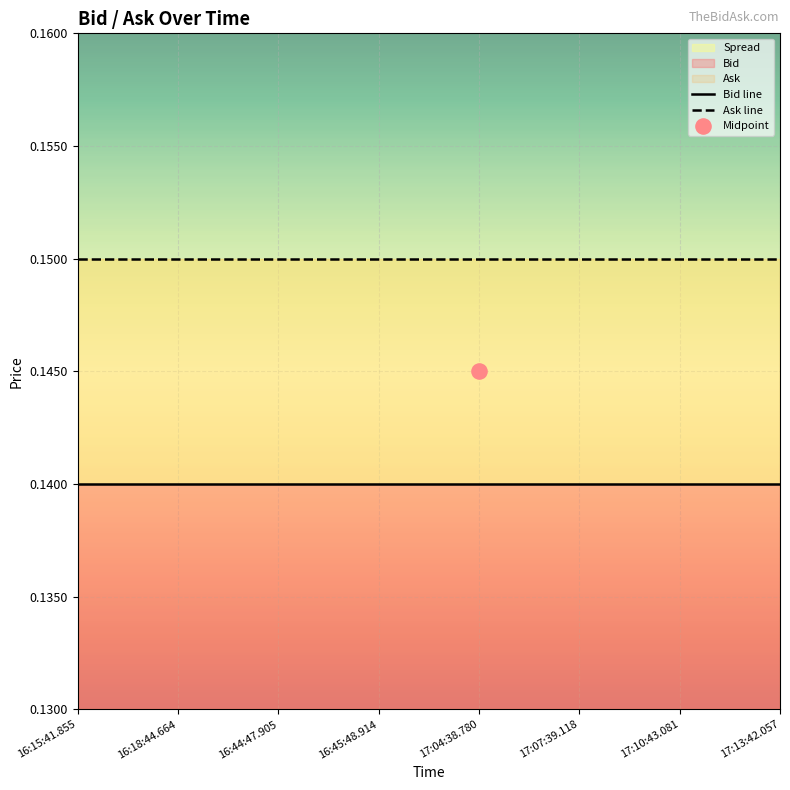

Which series has the largest total across all categories?

Ask line